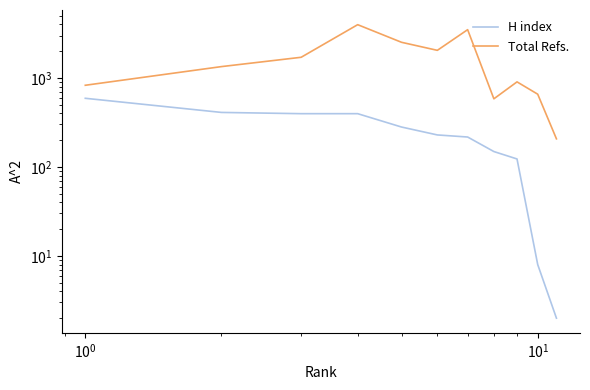

Is the value of Total Refs. at $\mathdefault{10^{-1}}$ greater than the value of H index at $\mathdefault{10^{2}}$?

Yes